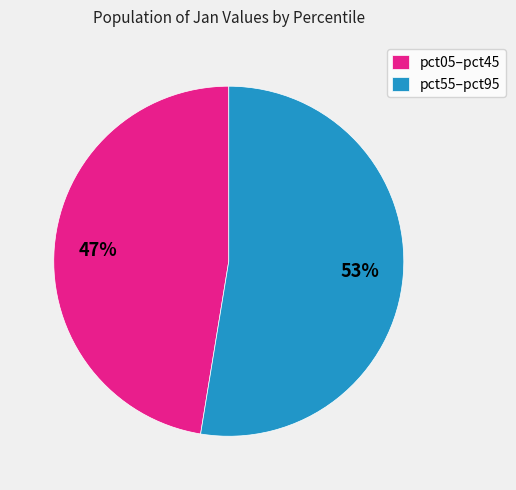

Rank the categories by value from highest to lowest.

pct55–pct95, pct05–pct45